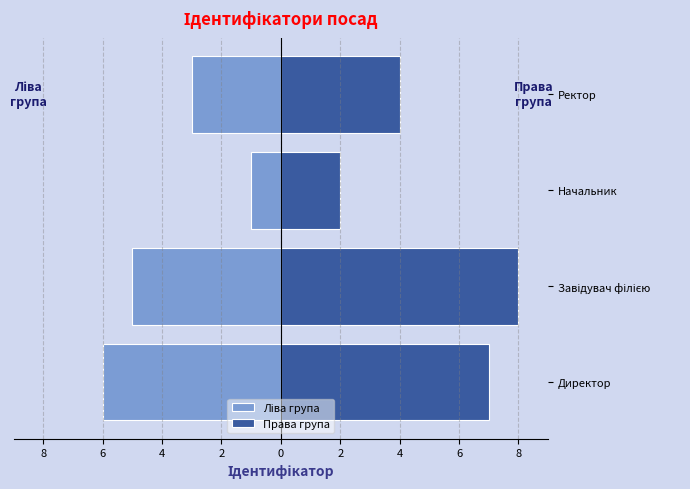

What is the spread (max minus min) of values at Начальник?

3